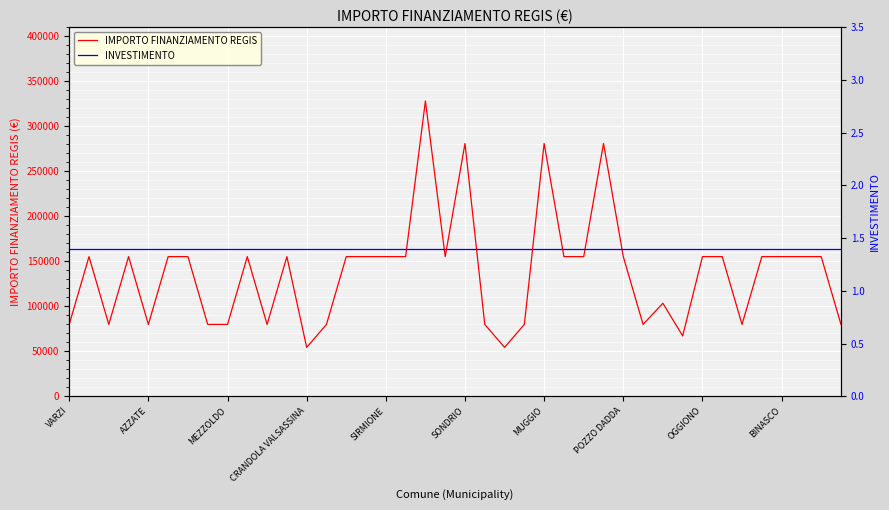

How many interior local peaks does the IMPORTO FINANZIAMENTO REGIS series have?

9